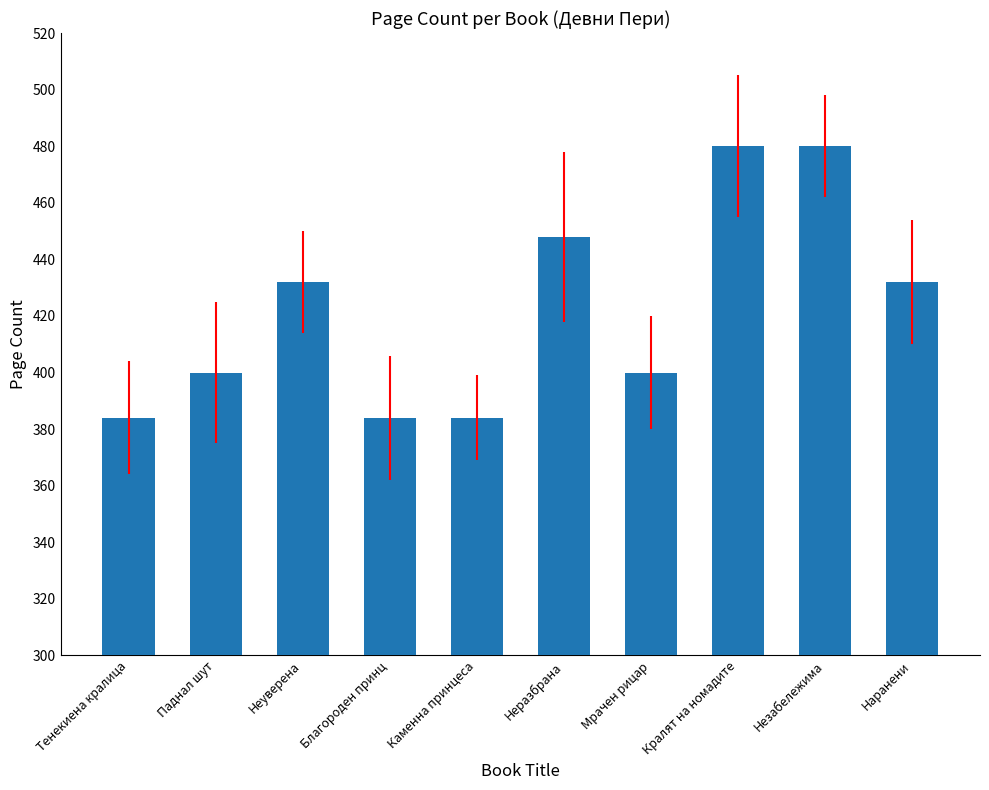

What is the sum of the values at Паднал шут and Благороден принц?

784